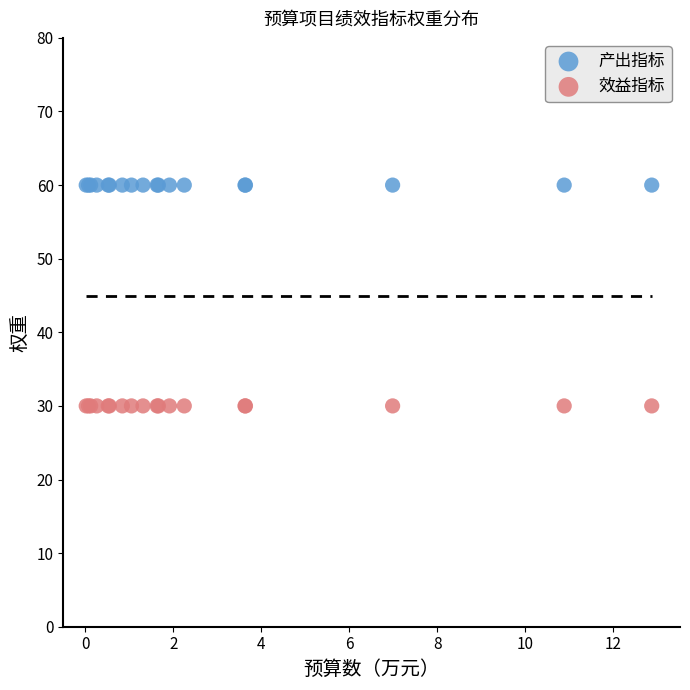

Which series reaches the minimum Y coordinate?

效益指标